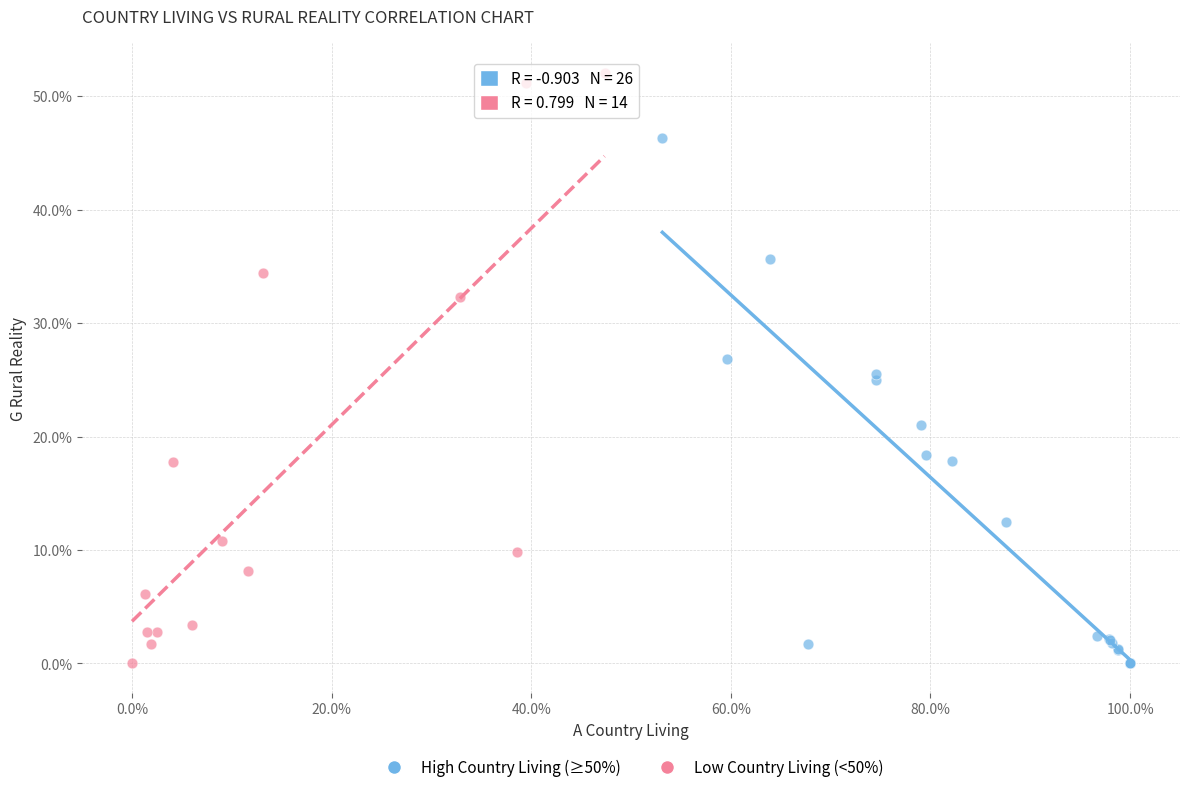

Which series has the largest Y range (max minus min)?

Low Country Living (<50%)